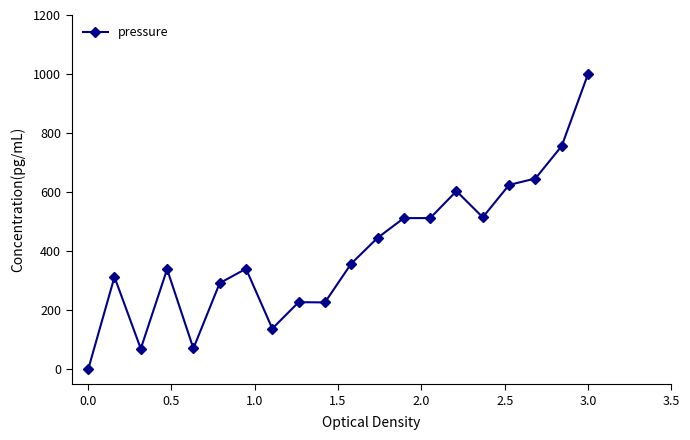

What is the value of the 13th point from the left?

512.5